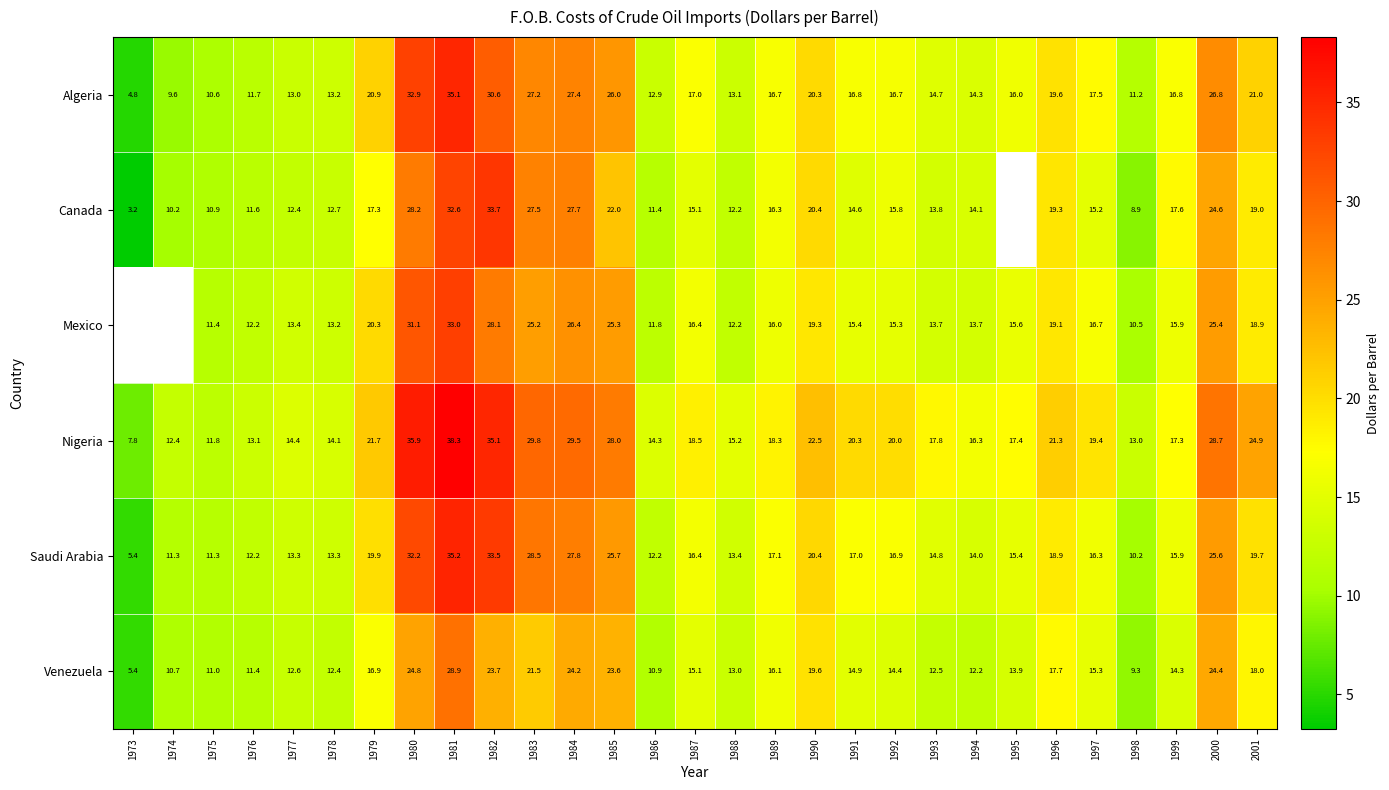

Which category has the highest value across all series?

1981